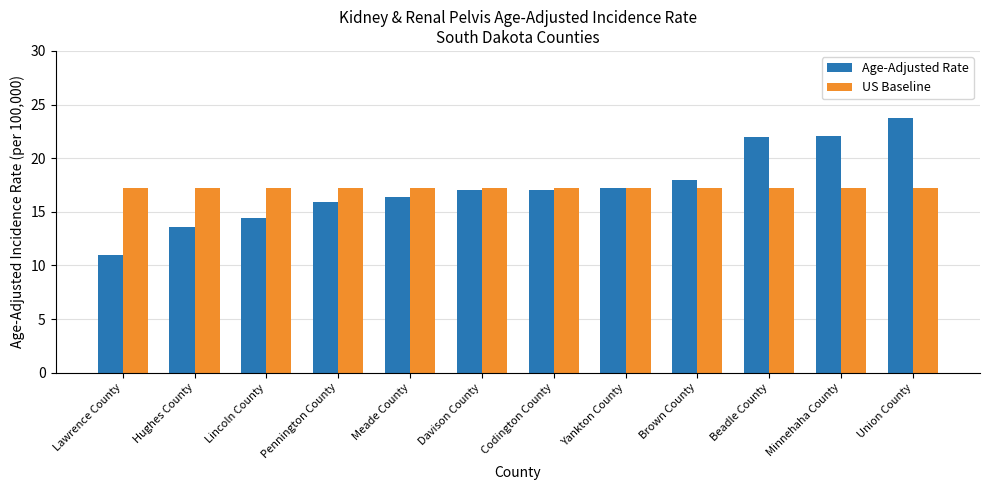

How many categories are shown in the chart?

12